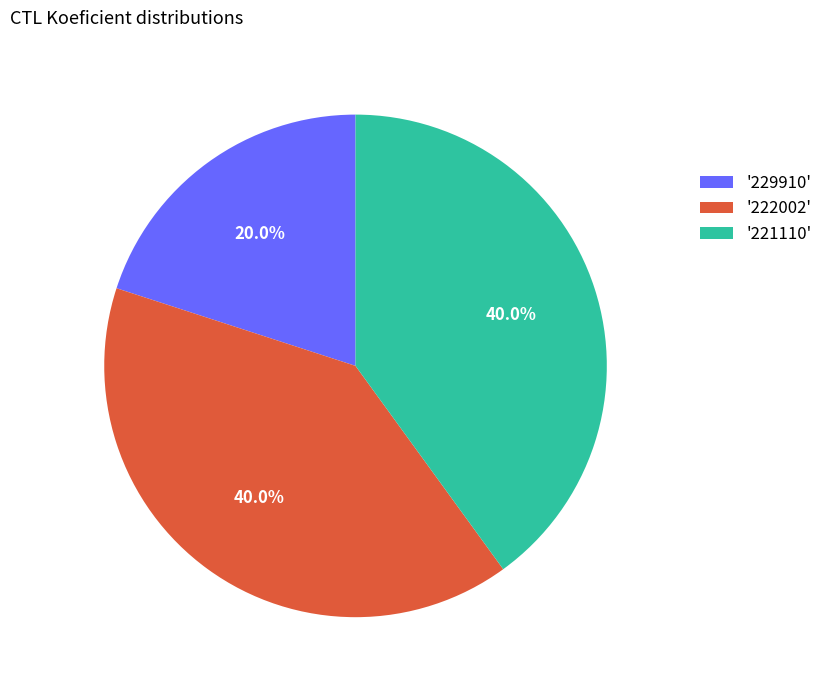

Approximately how many times larger is the value at '221110' compared to '222002'?

1.0